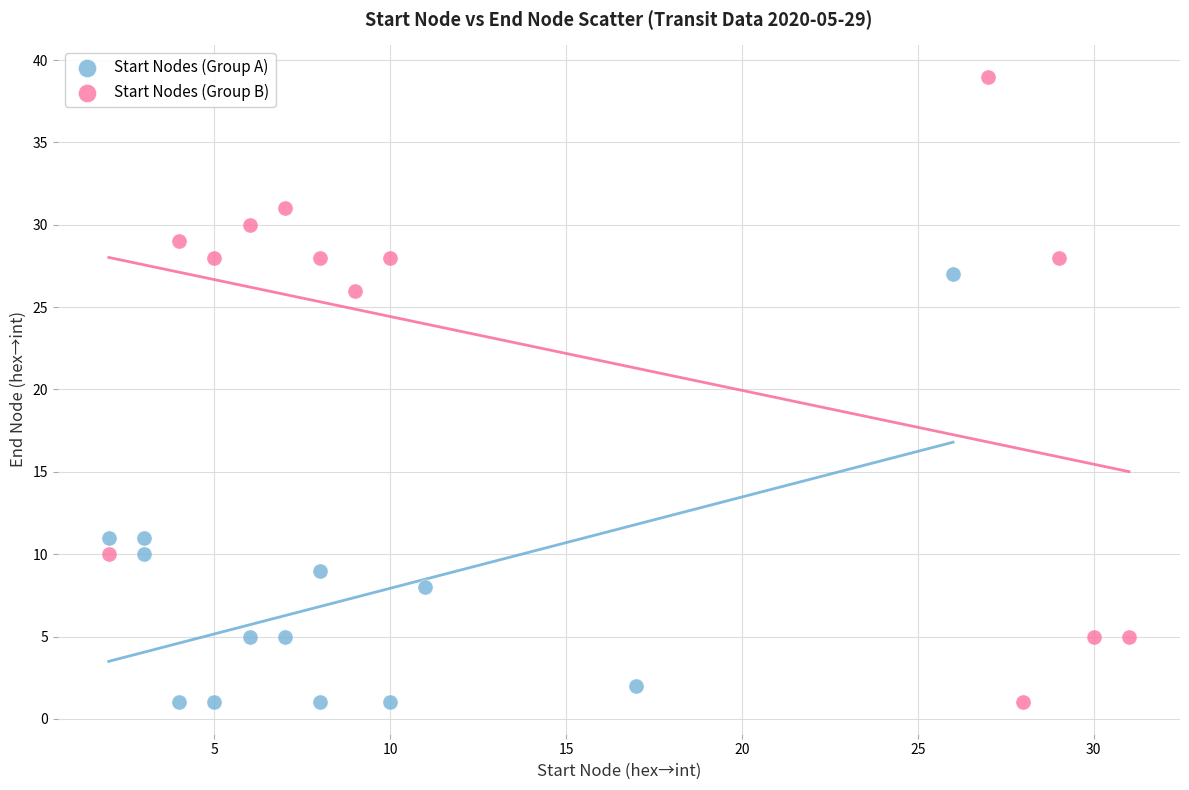

What are all the series names shown in the legend?

Start Nodes (Group A), Start Nodes (Group B)